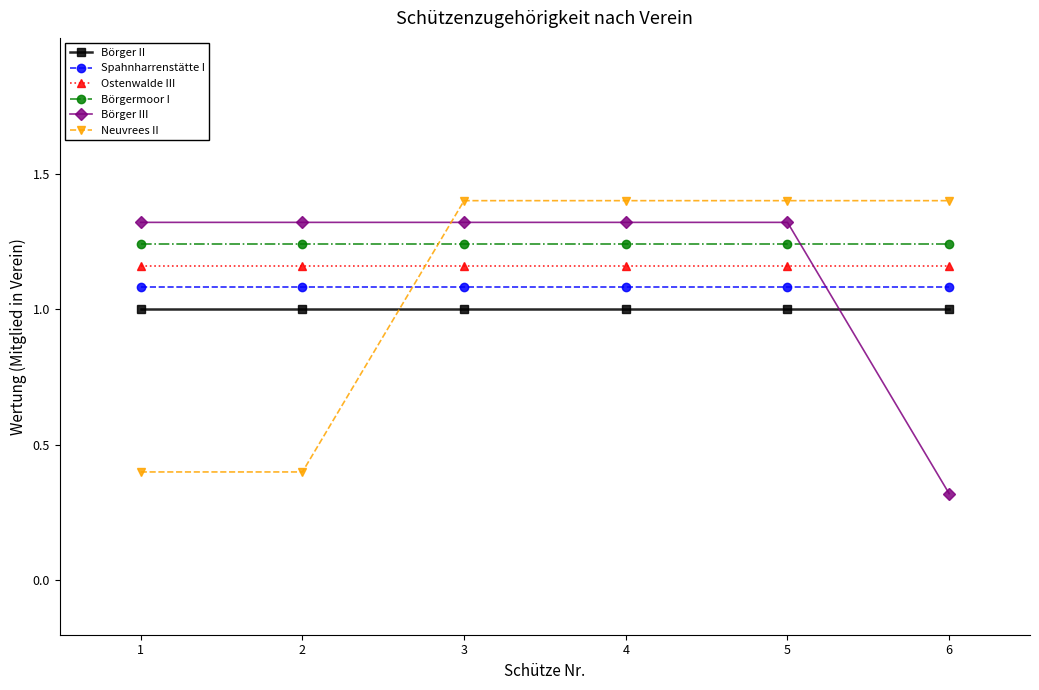

True or false: Neuvrees II has a value of 1.4 at 3.

True